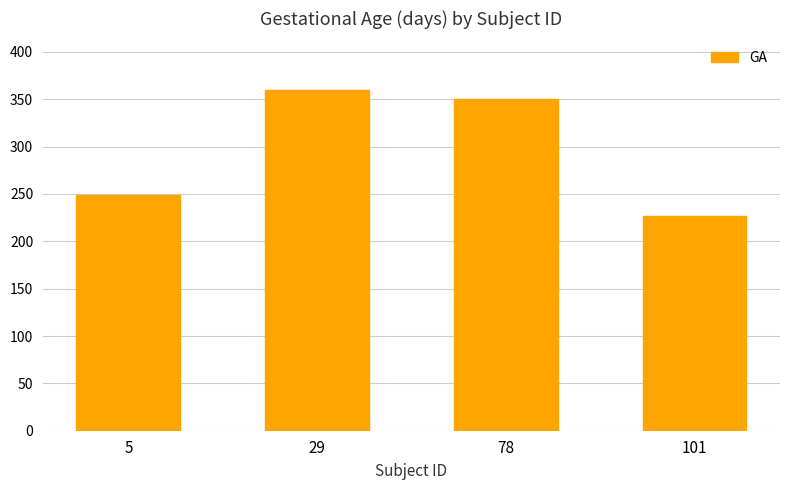

What is the sum of all values?

1186